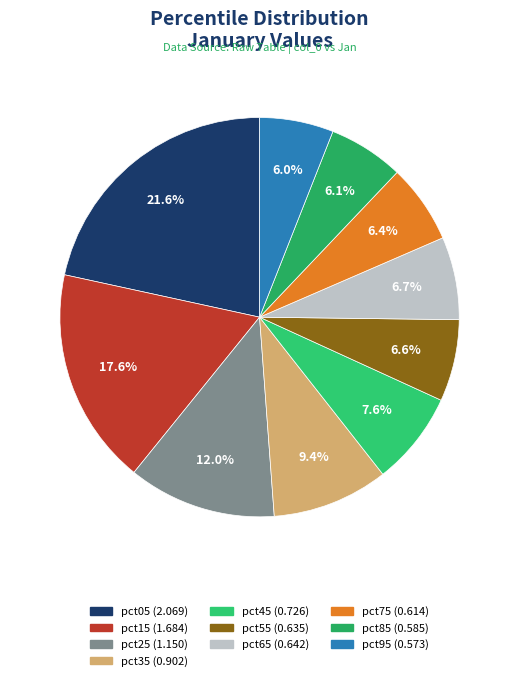

Rank the categories by value from lowest to highest.

pct95, pct85, pct75, pct55, pct65, pct45, pct35, pct25, pct15, pct05